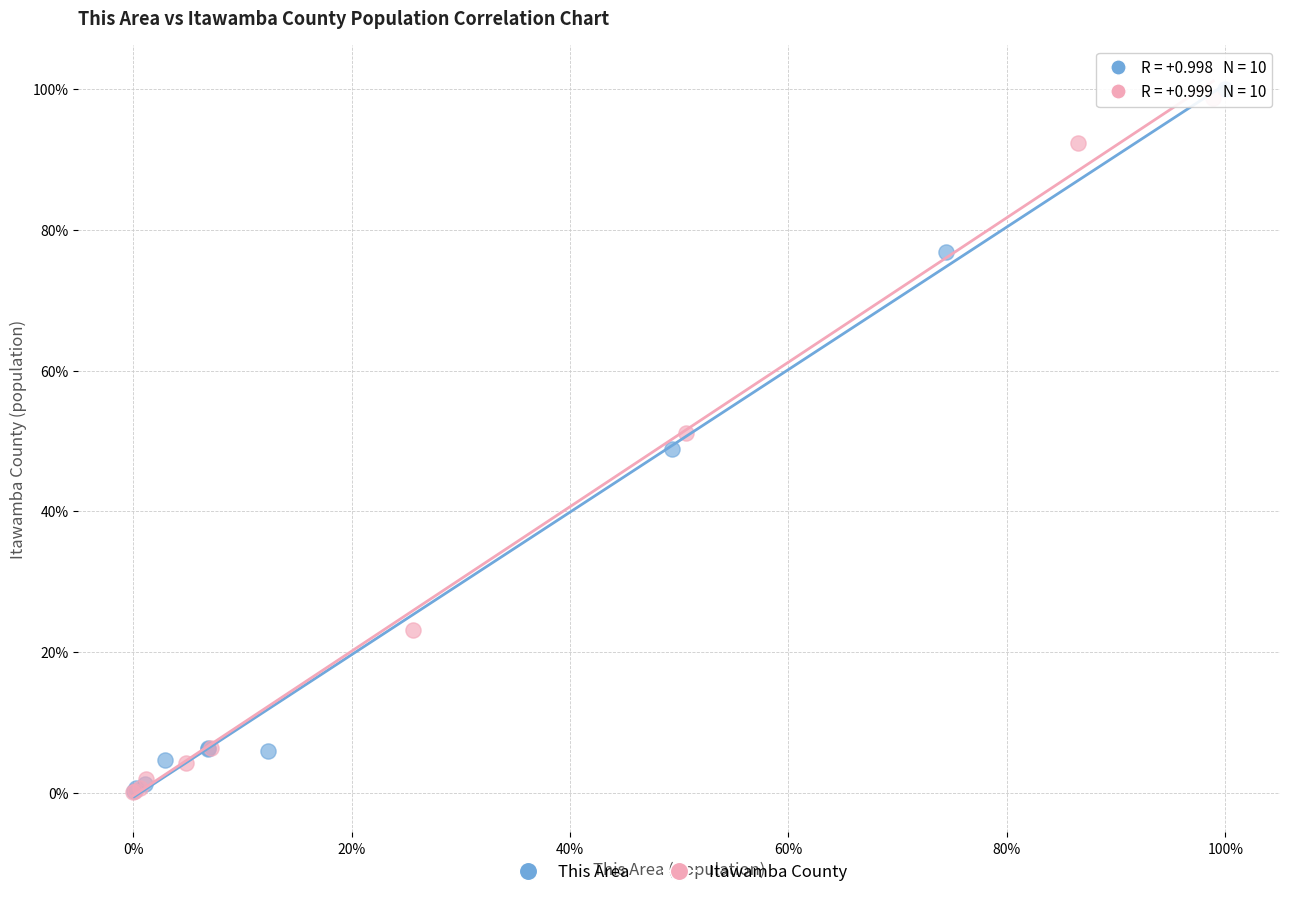

What are all the series names shown in the legend?

This Area, Itawamba County